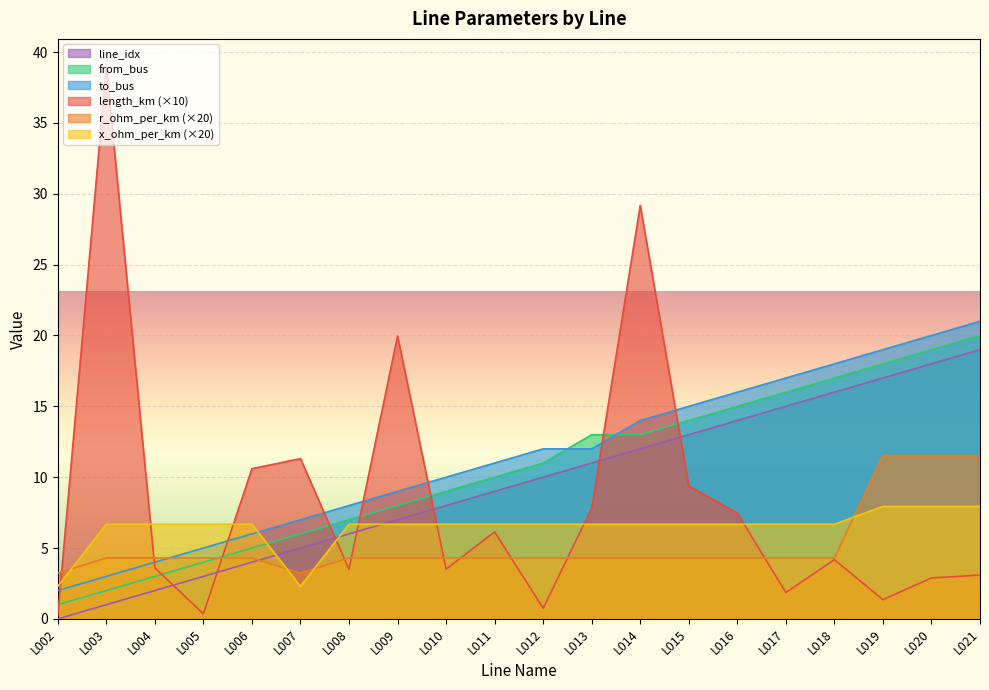

Read the x_ohm_per_km value at L010.

6.7